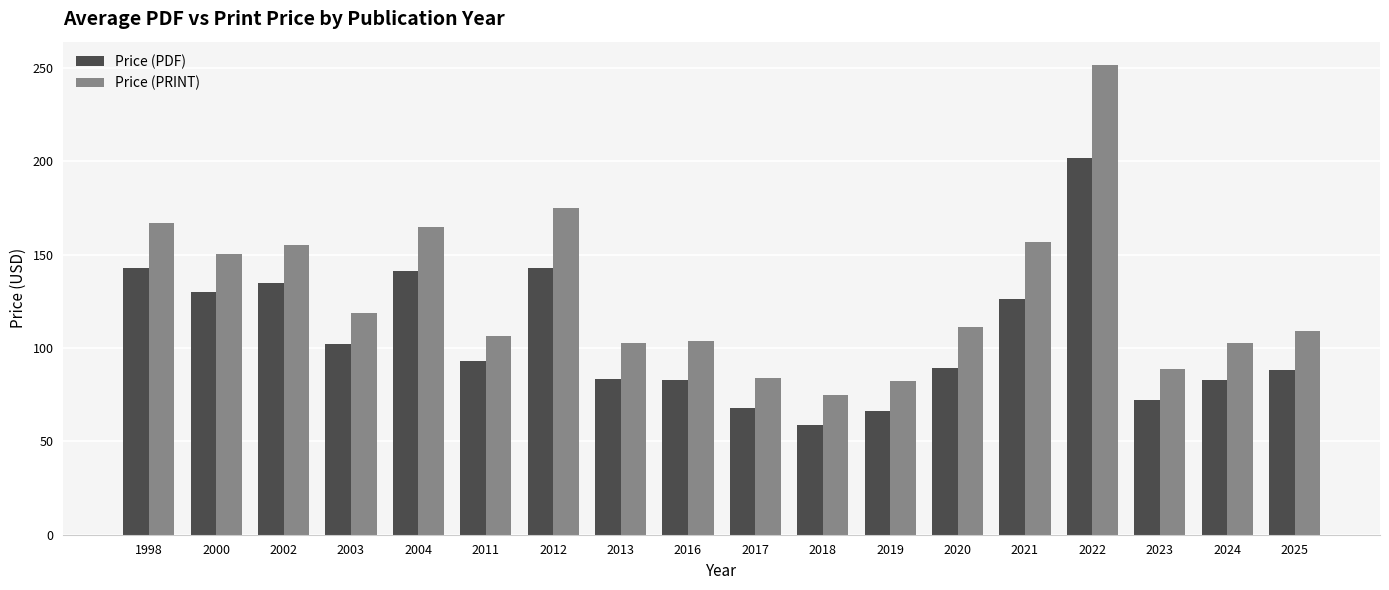

The Price (PDF) series shows 143.0 at 2012. True or false?

True